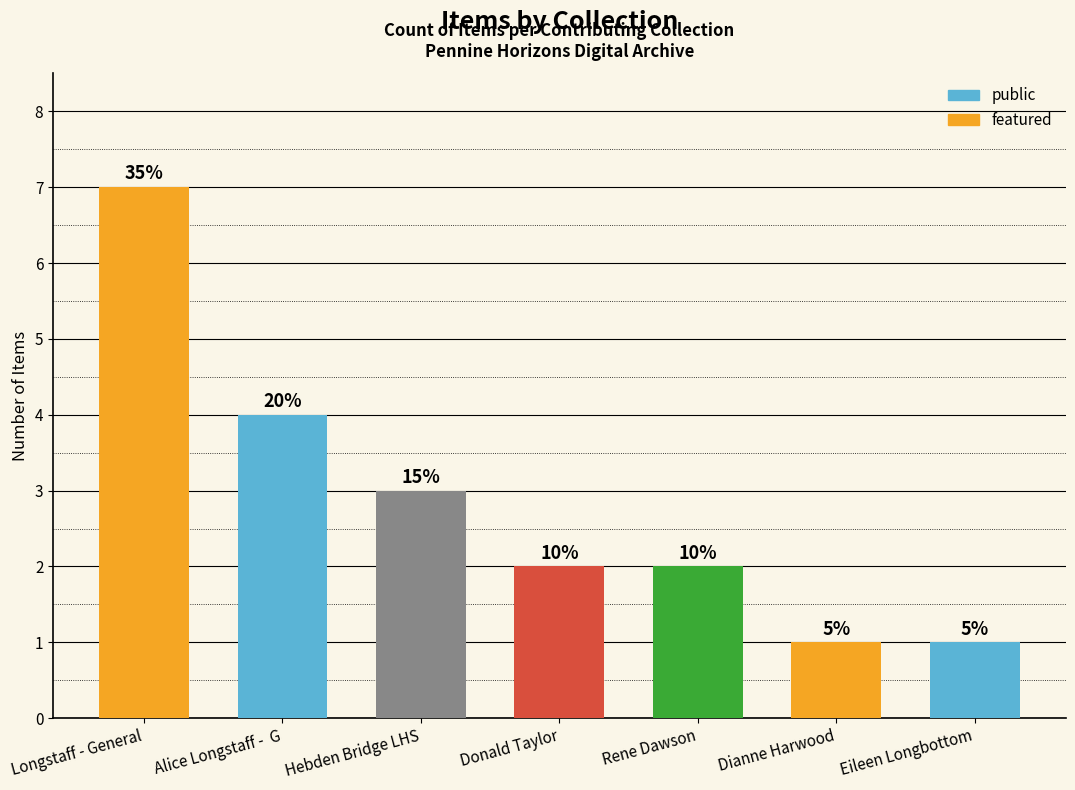

What is the value of the 3rd bar from the left?

3